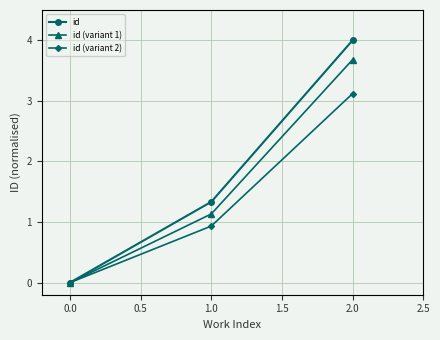

What is the value of the id point at the 2nd from the left?

1.3